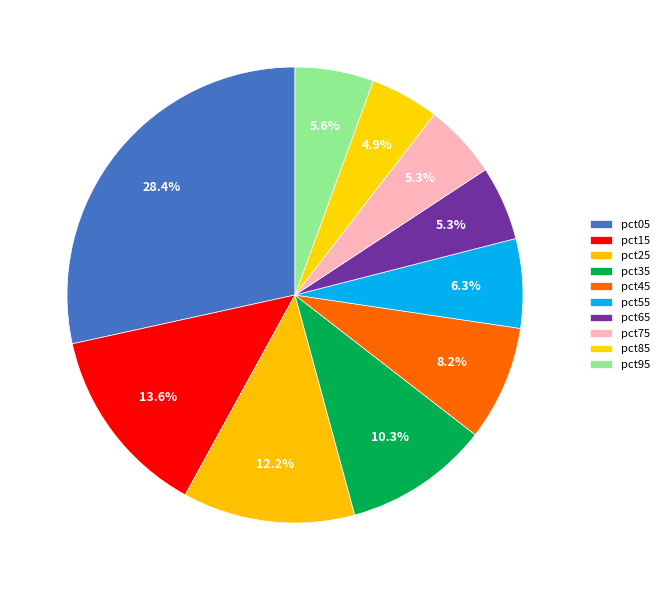

Count the number of slices in the pie.

10